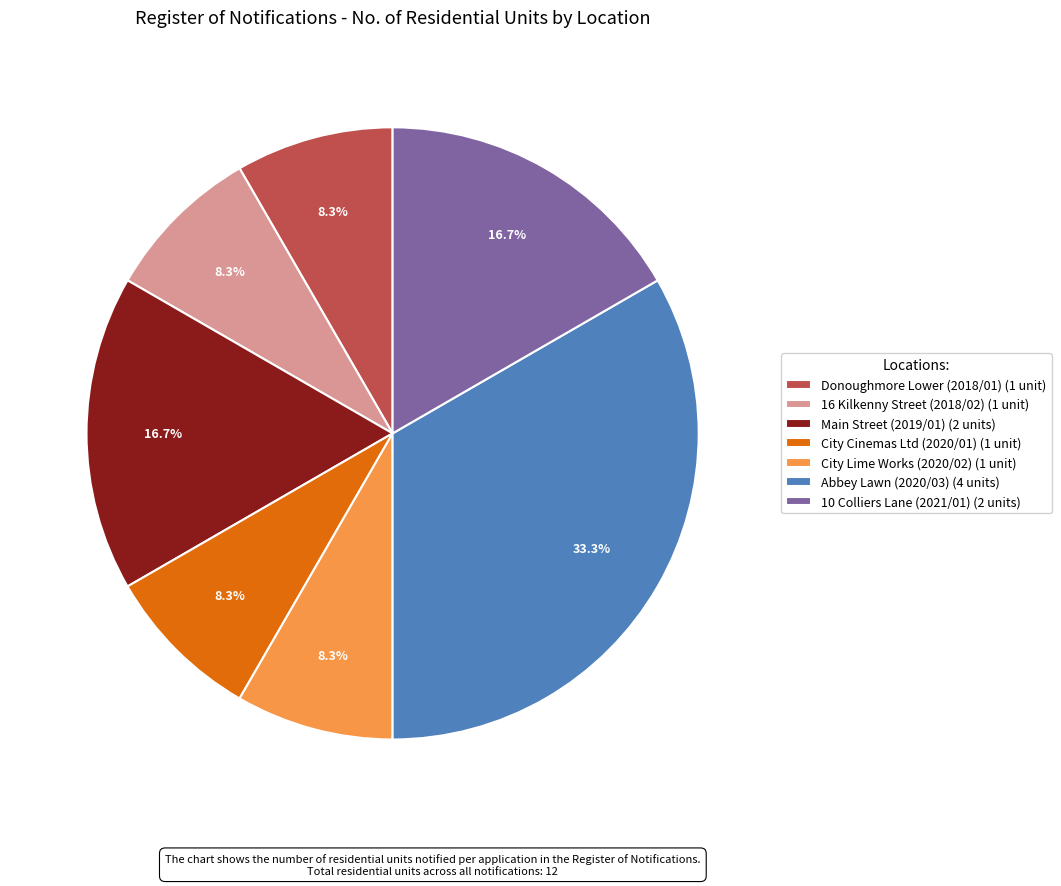

How many slices are in this pie chart?

7